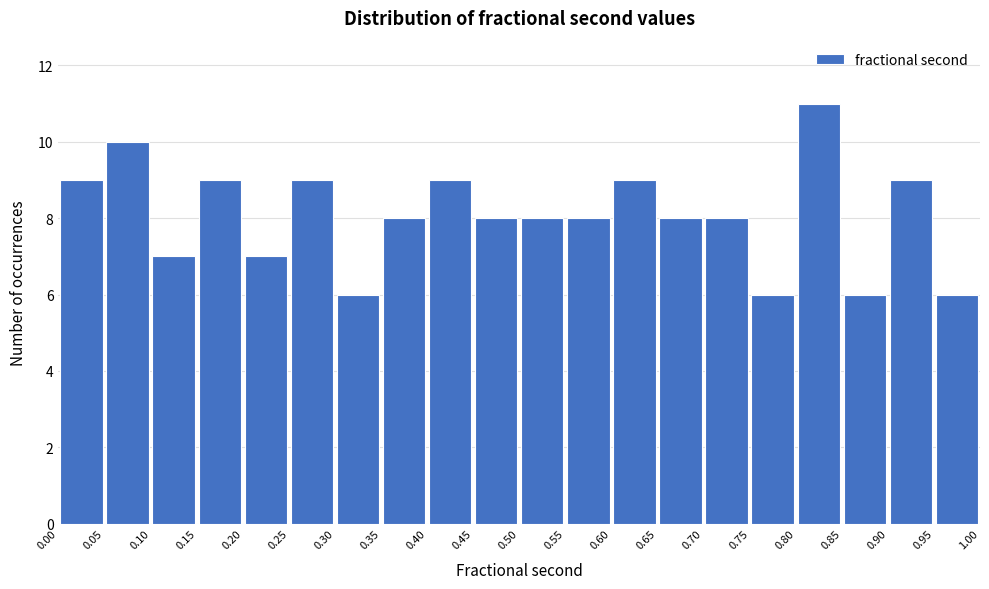

Reading left to right, transcribe this chart: for each bar, give the range it covers on the x-axis and its height. The values are not printed on the chart, so give them approximately, as read against the axis.

0.00 to 0.05: 9
0.05 to 0.10: 10
0.10 to 0.15: 7
0.15 to 0.20: 9
0.20 to 0.25: 7
0.25 to 0.30: 9
0.30 to 0.35: 6
0.35 to 0.40: 8
0.40 to 0.45: 9
0.45 to 0.50: 8
0.50 to 0.55: 8
0.55 to 0.60: 8
0.60 to 0.65: 9
0.65 to 0.70: 8
0.70 to 0.75: 8
0.75 to 0.80: 6
0.80 to 0.85: 11
0.85 to 0.90: 6
0.90 to 0.95: 9
0.95 to 1.00: 6